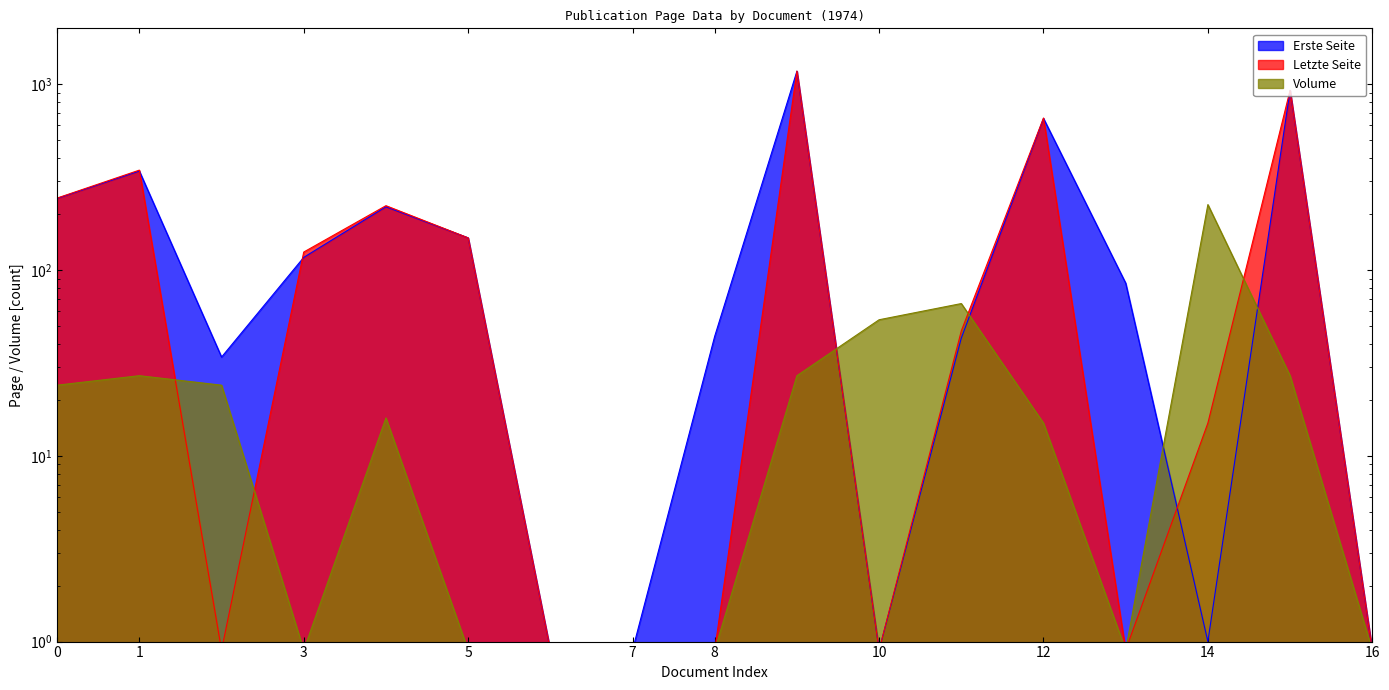

Reading left to right, transcribe all the data shown in this chart.

Erste Seite: 243.0	341.0	34.0	117.0	219.0	149.0	0.9	0.9	44.0	1175.0	0.9	43.0	655.0	85.0	1.0	926.0	0.9
Letzte Seite: 244.0	345.0	0.9	125.0	222.0	149.0	0.9	0.9	0.9	1178.0	0.9	47.0	658.0	0.9	15.0	928.0	0.9
Volume: 24.0	27.0	24.0	0.9	16.0	0.9	0.9	0.9	0.9	27.0	54.0	66.0	15.0	0.9	225.0	27.0	0.9